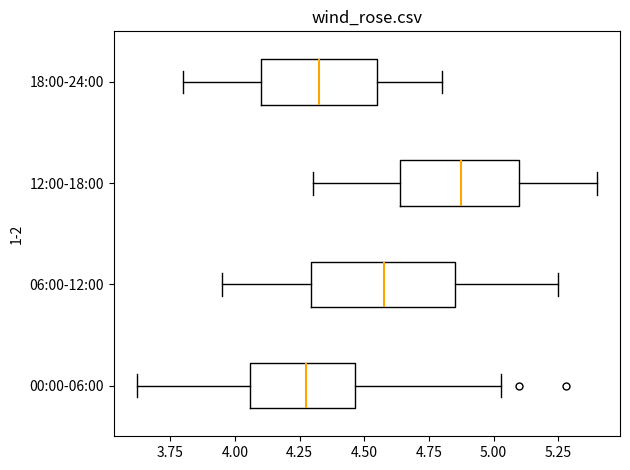

Where does the left whisker of the box for 12:00-18:00 end on the x-axis? The values are not printed on the chart, so give them approximately, as read against the axis.

4.30